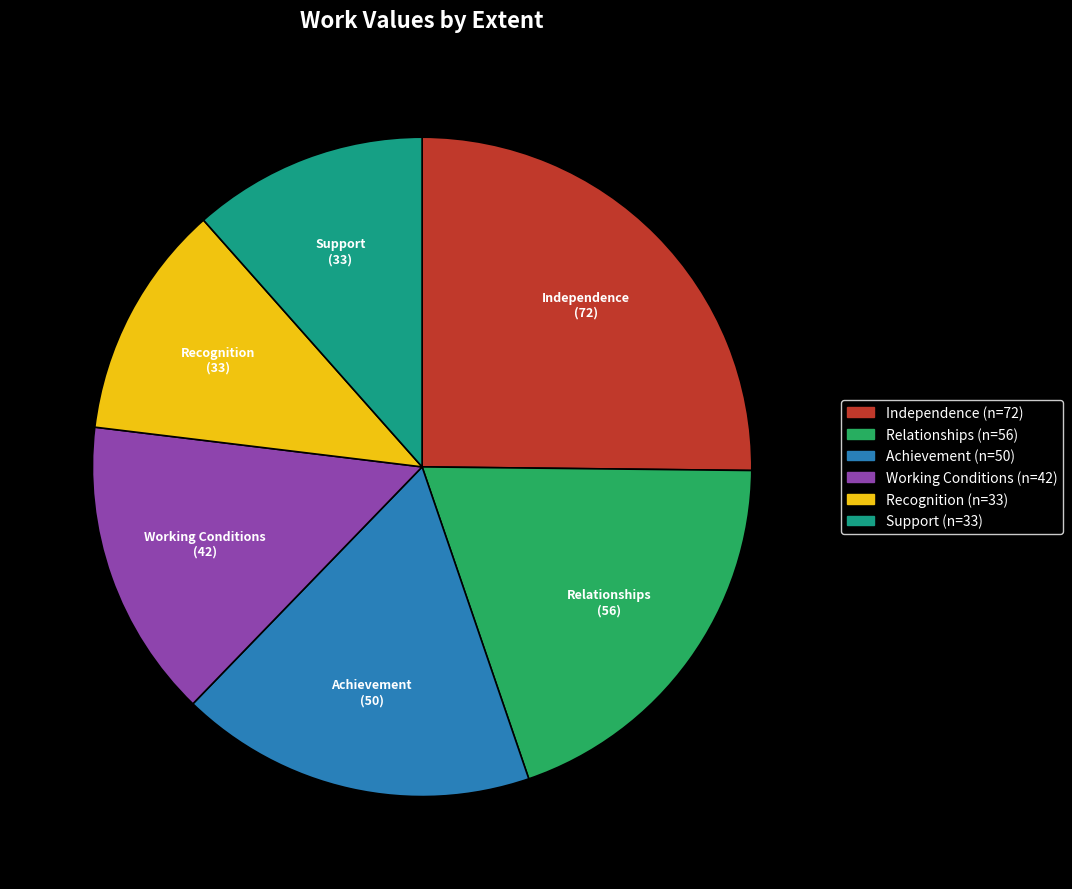

What is the largest slice in the pie chart?

Independence